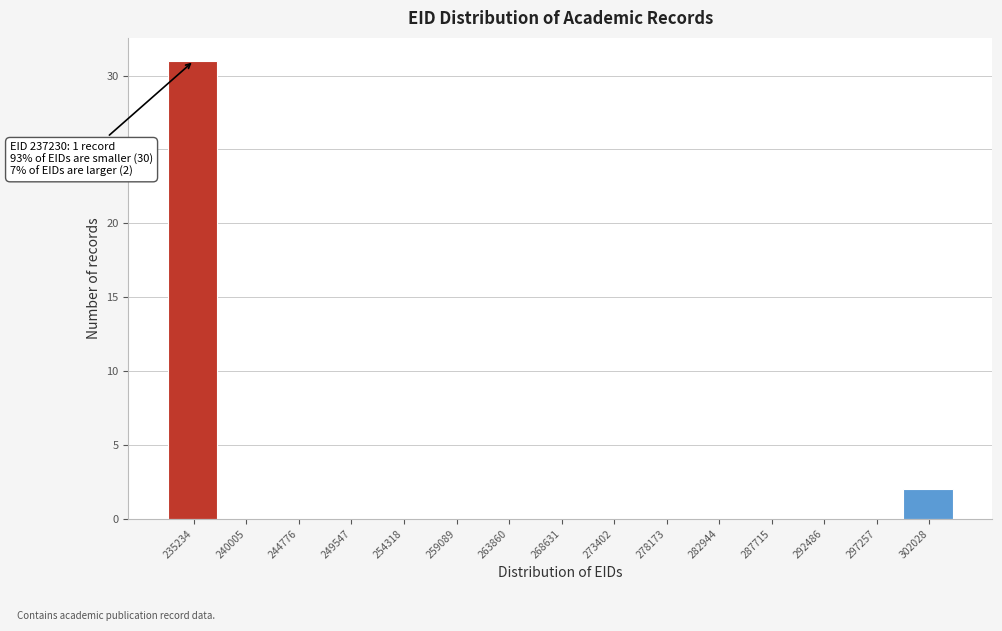

Reading left to right, list all the values displayed in this chart.

235234=31	240005=0	244776=0	249547=0	254318=0	259089=0	263860=0	268631=0	273402=0	278173=0	282944=0	287715=0	292486=0	297257=0	302028=2